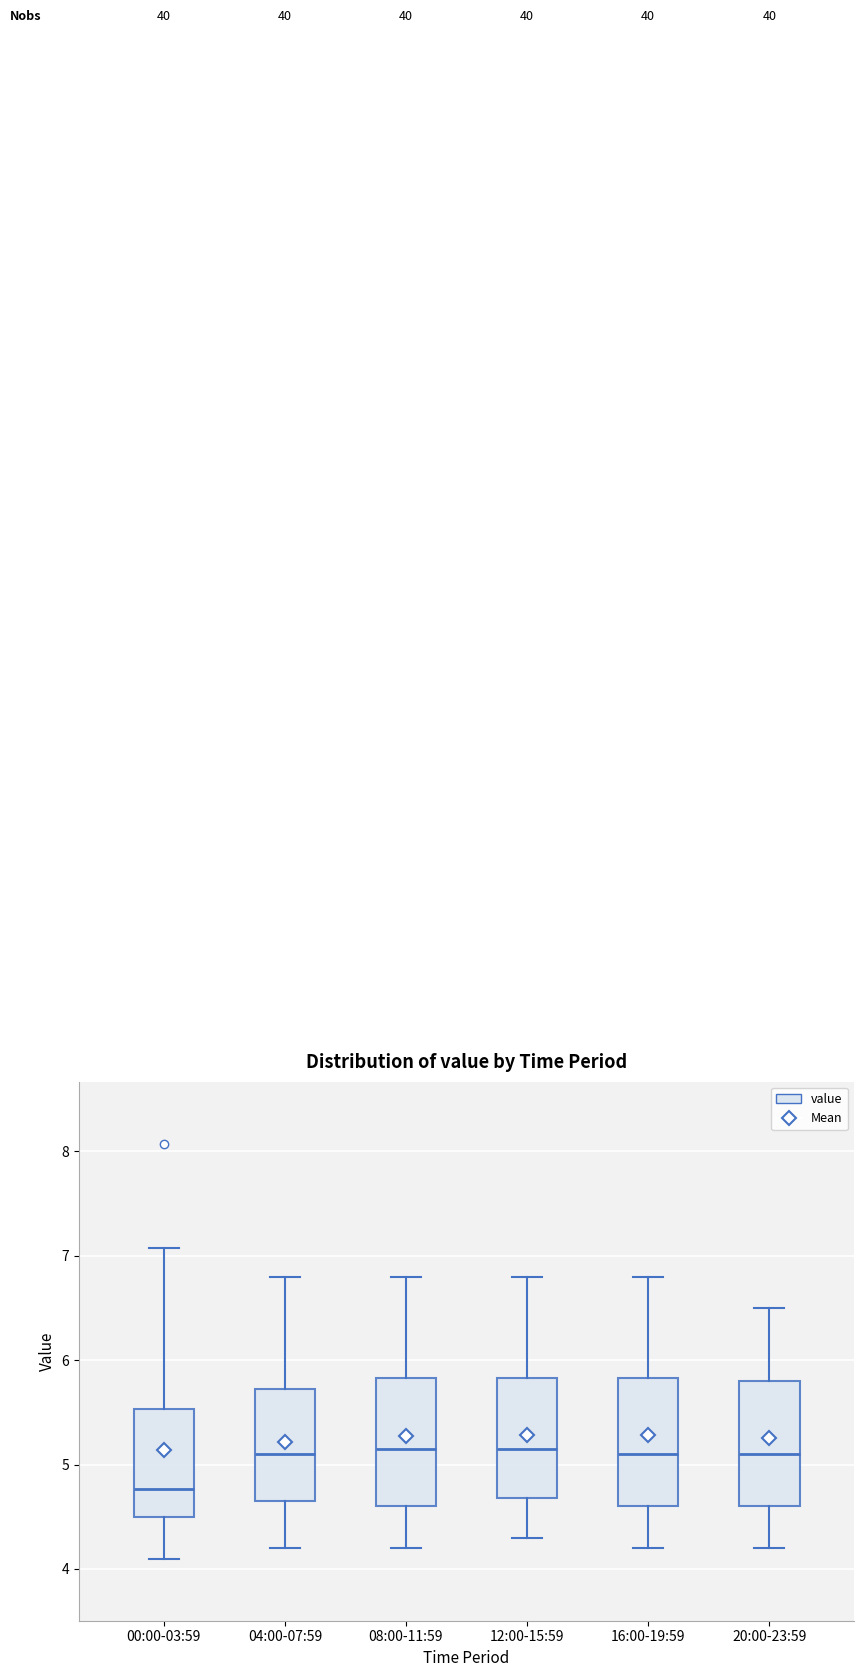

Reading left to right, transcribe this box plot: for each box, give where its median line is, the range the box spans, and where its two whiskers end, as read against the y-axis. The values are not printed on the chart, so give them approximately, as read against the axis.

00:00-03:59: median 4.8, box 4.5 to 5.5, whiskers 4.1 to 7.1
04:00-07:59: median 5.1, box 4.7 to 5.7, whiskers 4.2 to 6.8
08:00-11:59: median 5.2, box 4.6 to 5.8, whiskers 4.2 to 6.8
12:00-15:59: median 5.2, box 4.7 to 5.8, whiskers 4.3 to 6.8
16:00-19:59: median 5.1, box 4.6 to 5.8, whiskers 4.2 to 6.8
20:00-23:59: median 5.1, box 4.6 to 5.8, whiskers 4.2 to 6.5